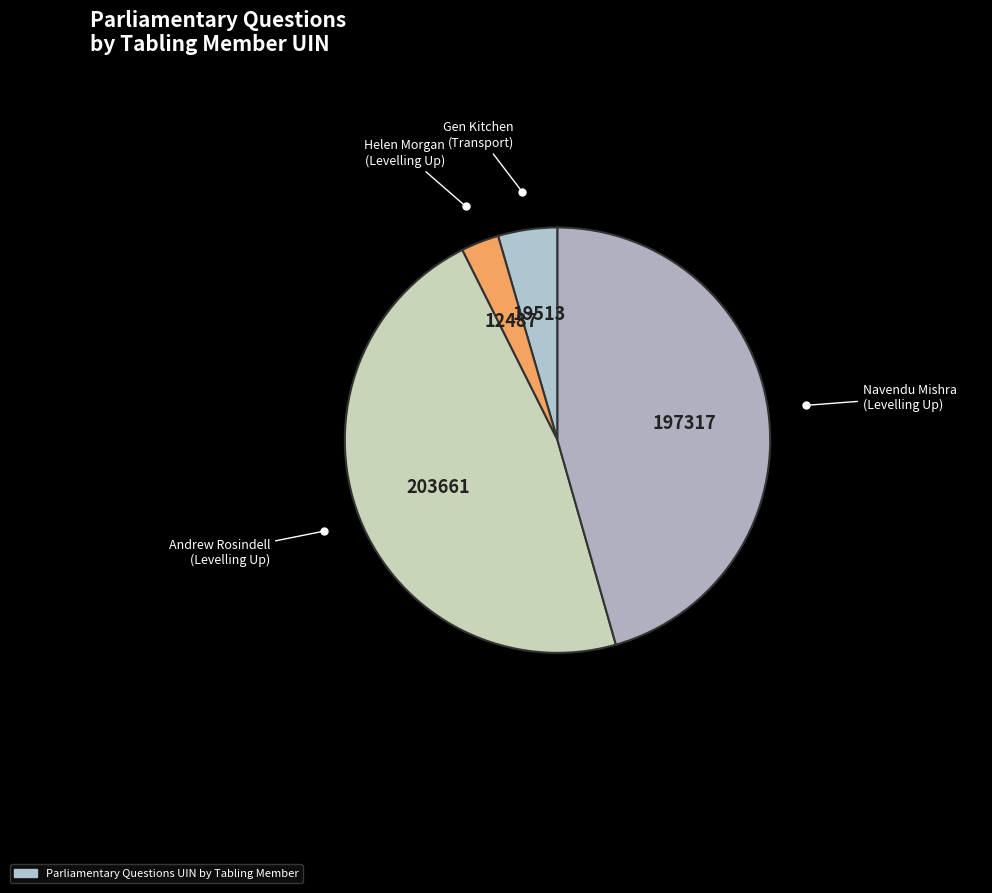

Count the number of slices in the pie.

4